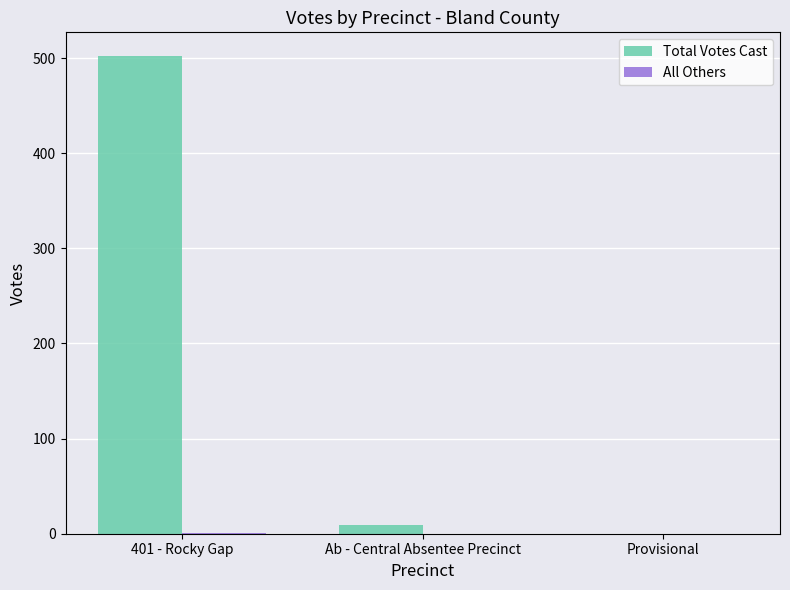

Which series has the largest total across all categories?

Total Votes Cast